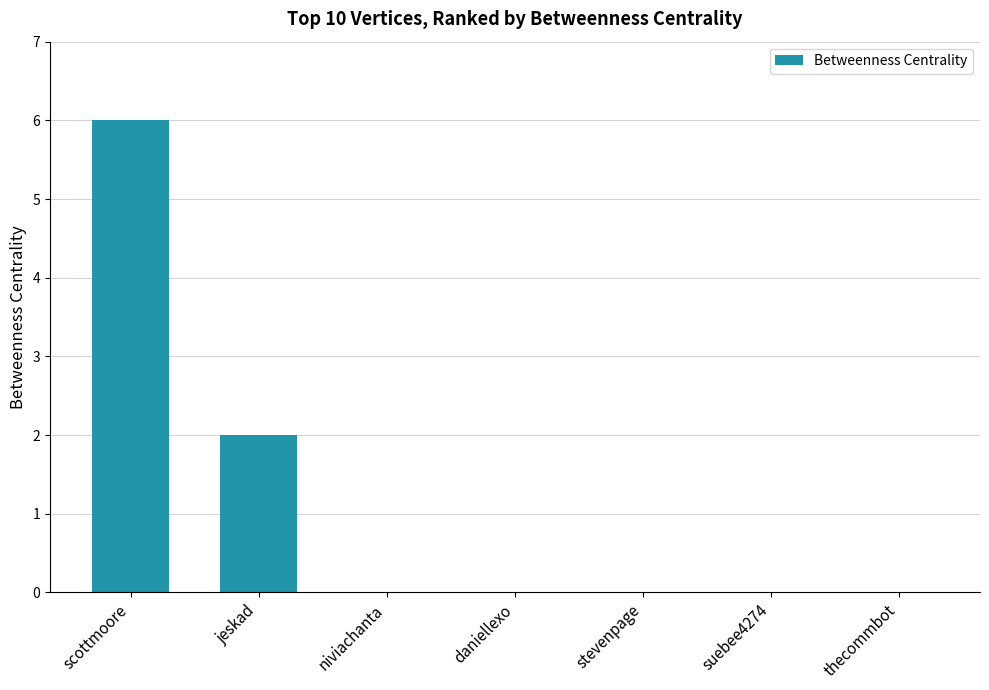

How many series are shown in this chart?

1